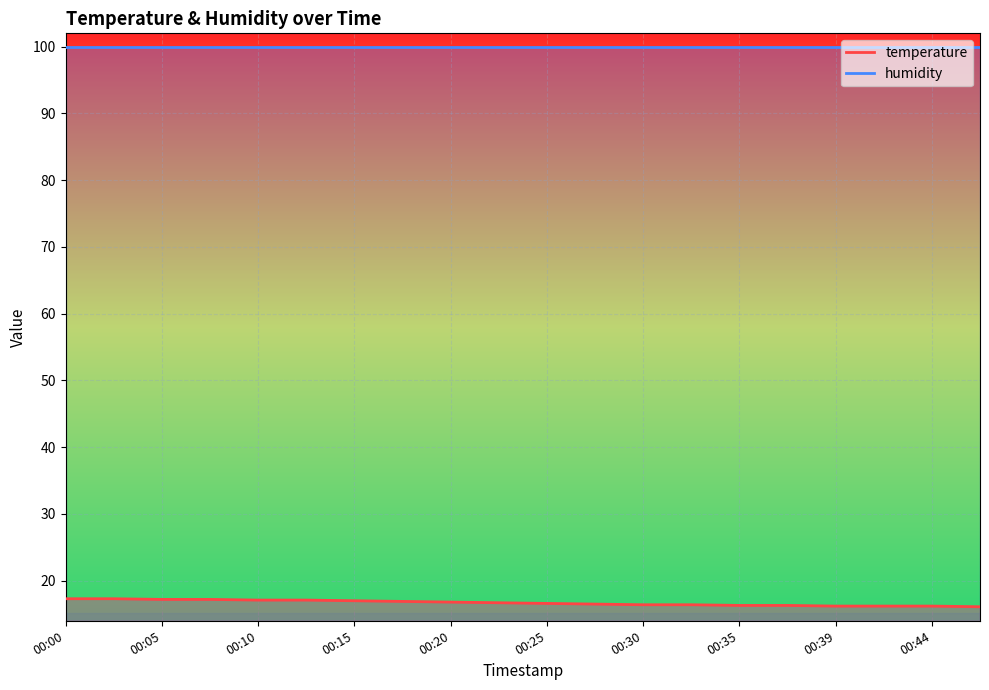

Approximately how many times larger is the value at 00:00 compared to 00:32?

1.1